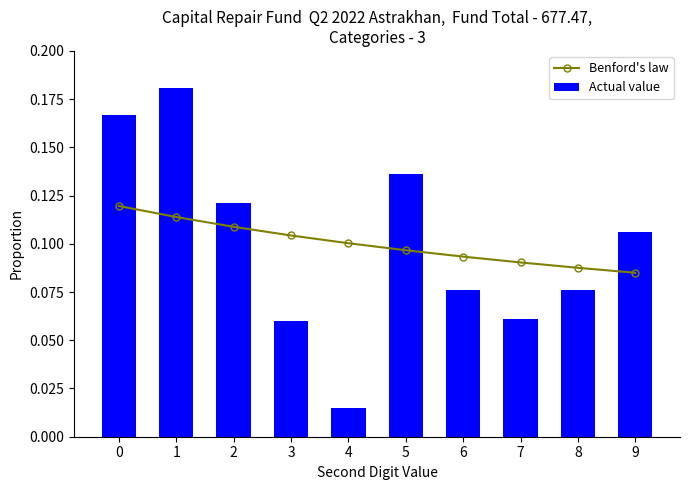

Is it true that Actual value equals 0.0 at 8?

False